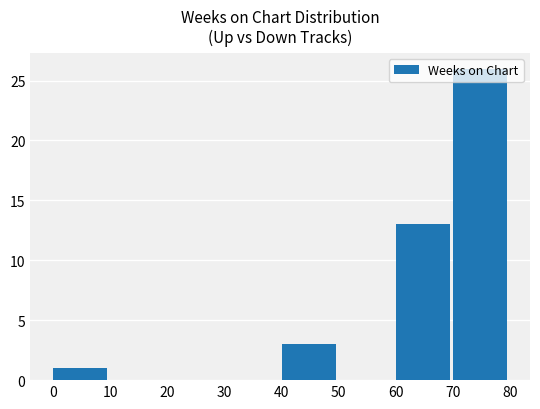

How many series are shown in this chart?

1